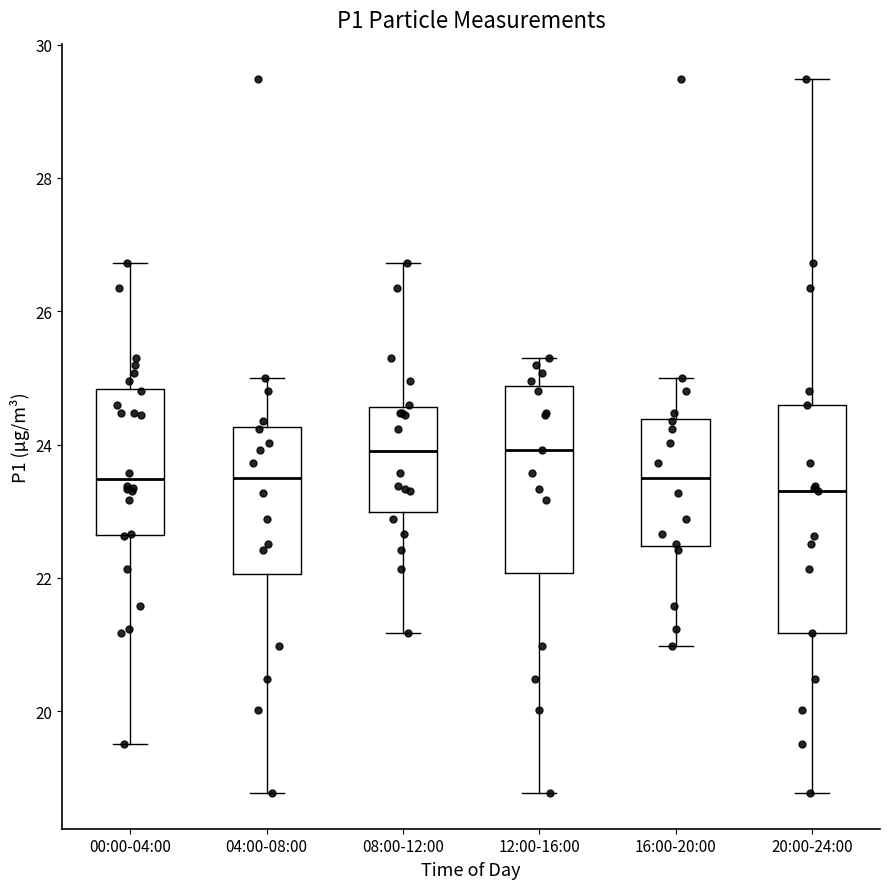

Reading left to right, transcribe this box plot: for each box, give where its median line is, the range the box spans, and where its two whiskers end, as read against the y-axis. The values are not printed on the chart, so give them approximately, as read against the axis.

00:00-04:00: median 23.4, box 22.6 to 24.8, whiskers 19.6 to 26.8
04:00-08:00: median 23.6, box 22.0 to 24.2, whiskers 18.8 to 25.0
08:00-12:00: median 24.0, box 23.0 to 24.6, whiskers 21.2 to 26.8
12:00-16:00: median 24.0, box 22.0 to 24.8, whiskers 18.8 to 25.4
16:00-20:00: median 23.6, box 22.4 to 24.4, whiskers 21.0 to 25.0
20:00-24:00: median 23.4, box 21.2 to 24.6, whiskers 18.8 to 29.4